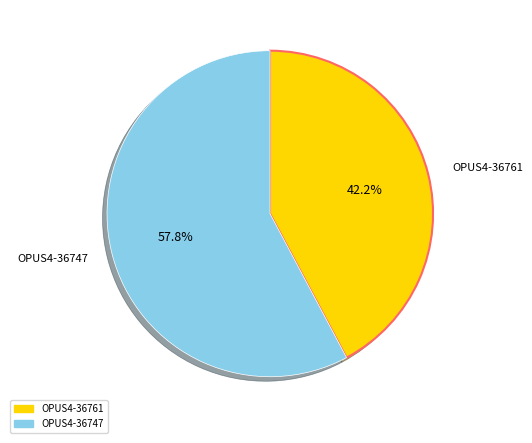

Does OPUS4-36761 represent more than half of the total?

No